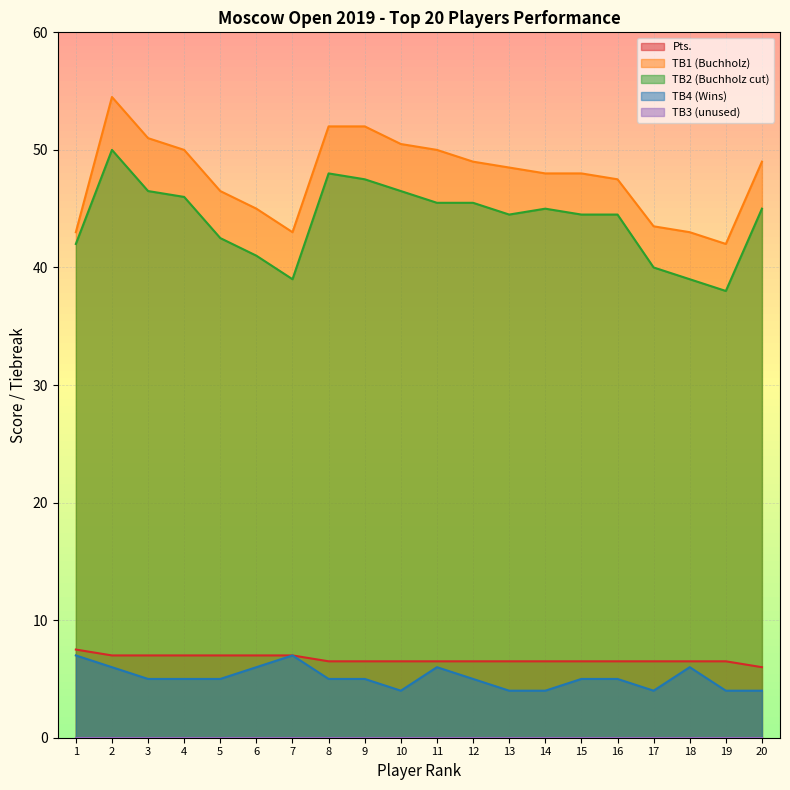

True or false: TB4 and Pts. intersect in this chart.

False